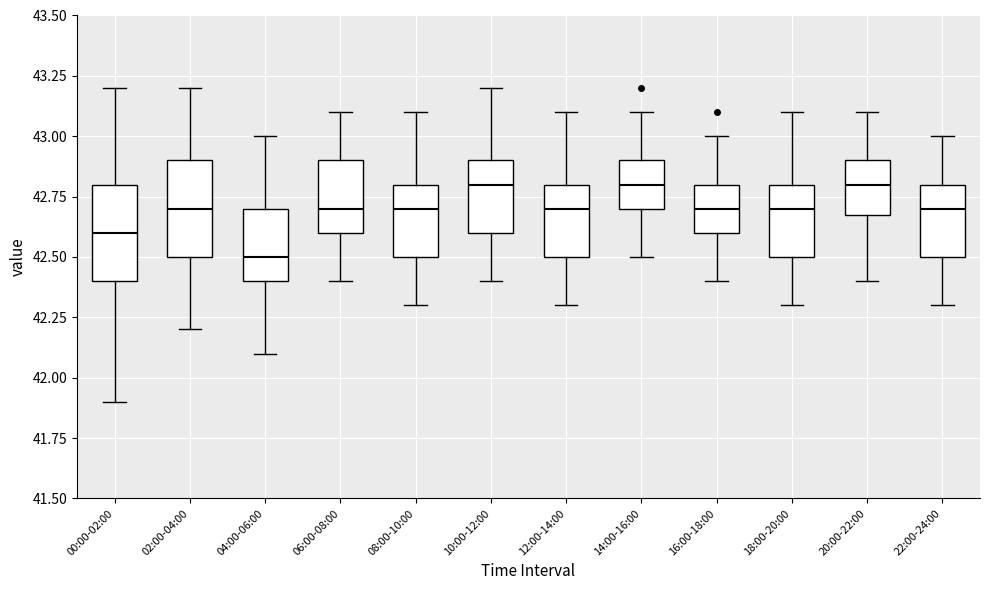

Reading left to right, read every box against the y-axis: the position of its median line, the range the box covers, and the ends of its whiskers. The values are not printed on the chart, so give them approximately, as read against the axis.

00:00-02:00: median 42.6, box 42.4 to 42.8, whiskers 41.9 to 43.2
02:00-04:00: median 42.7, box 42.5 to 42.9, whiskers 42.2 to 43.2
04:00-06:00: median 42.5, box 42.4 to 42.7, whiskers 42.1 to 43.0
06:00-08:00: median 42.7, box 42.6 to 42.9, whiskers 42.4 to 43.1
08:00-10:00: median 42.7, box 42.5 to 42.8, whiskers 42.3 to 43.1
10:00-12:00: median 42.8, box 42.6 to 42.9, whiskers 42.4 to 43.2
12:00-14:00: median 42.7, box 42.5 to 42.8, whiskers 42.3 to 43.1
14:00-16:00: median 42.8, box 42.7 to 42.9, whiskers 42.5 to 43.1
16:00-18:00: median 42.7, box 42.6 to 42.8, whiskers 42.4 to 43.0
18:00-20:00: median 42.7, box 42.5 to 42.8, whiskers 42.3 to 43.1
20:00-22:00: median 42.8, box 42.7 to 42.9, whiskers 42.4 to 43.1
22:00-24:00: median 42.7, box 42.5 to 42.8, whiskers 42.3 to 43.0